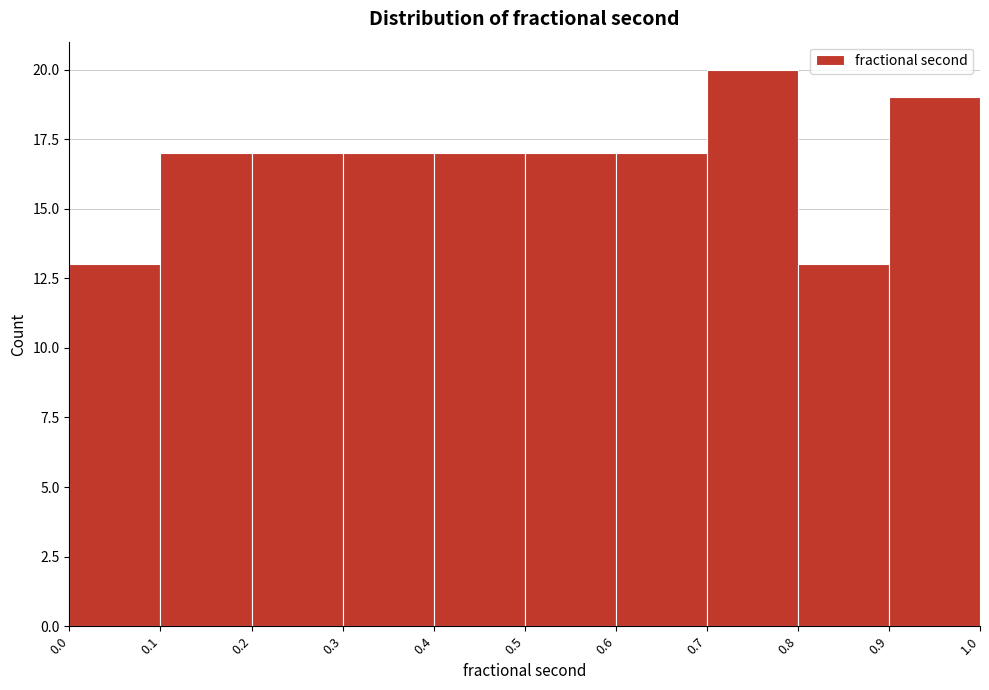

Over which range of the x-axis is the bar tallest?

0.7 to 0.8